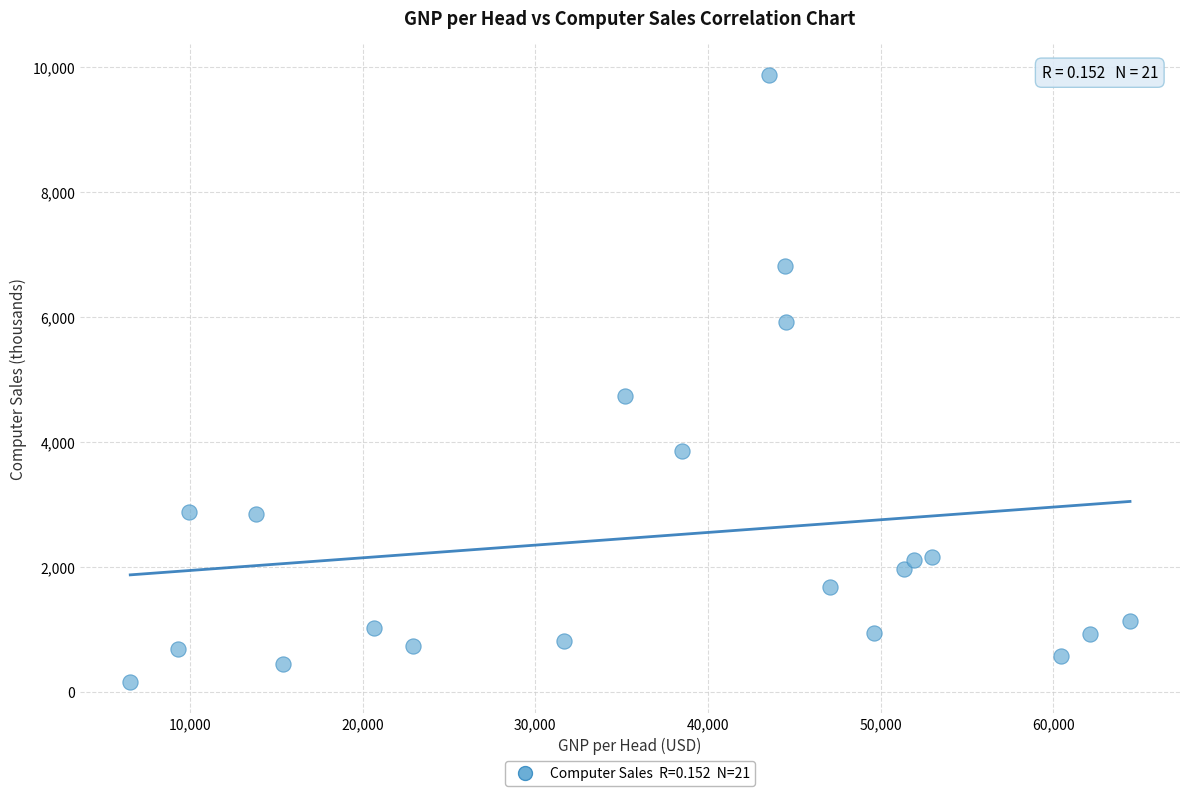

What is the range of X values (max minus min)?

57880.0